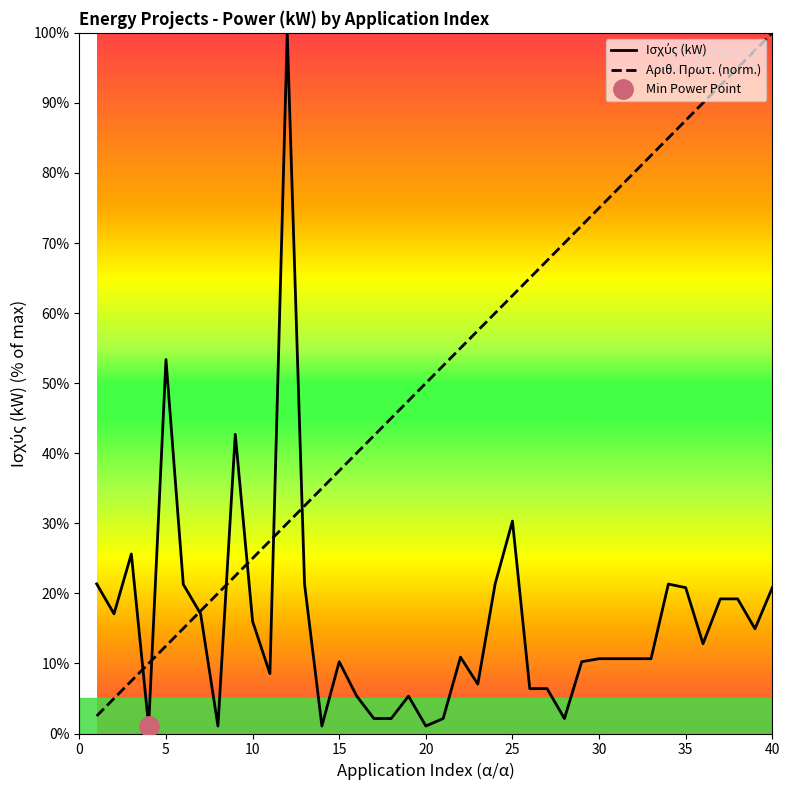

Reading left to right, extract all data points from this chart.

Ισχύς (kW): 21.3	17.1	25.6	1.1	53.4	21.3	17.1	1.1	42.7	16.0	8.5	100.0	21.3	1.1	10.2	5.4	2.1	2.1	5.3	1.1	2.1	10.9	7.0	21.3	30.3	6.4	6.4	2.1	10.2	10.7	10.7	10.7	10.7	21.3	20.8	12.8	19.2	19.2	14.9	20.8
Αριθ. Πρωτ. (norm.): 2.5	5.0	7.5	10.0	12.5	15.0	17.5	20.0	22.5	25.0	27.5	30.0	32.5	35.0	37.5	40.0	42.5	45.0	47.5	50.0	52.5	55.0	57.5	60.0	62.5	65.0	67.5	70.0	72.5	75.0	77.5	80.0	82.5	85.0	87.5	90.0	92.5	95.0	97.5	100.0